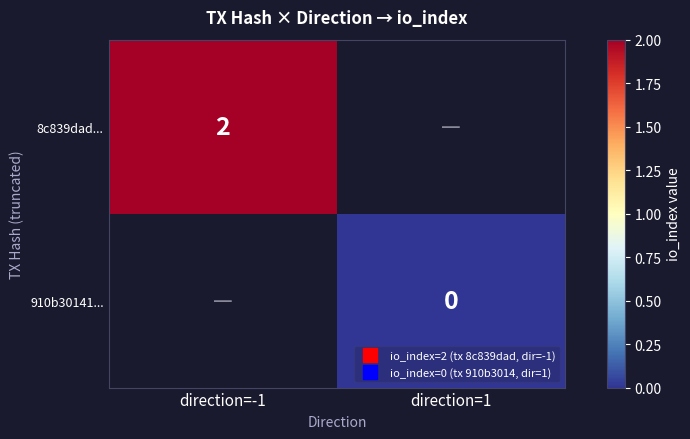

Is the value of 8c839dad... at direction=-1 greater than the value of 910b30141... at direction=-1?

No